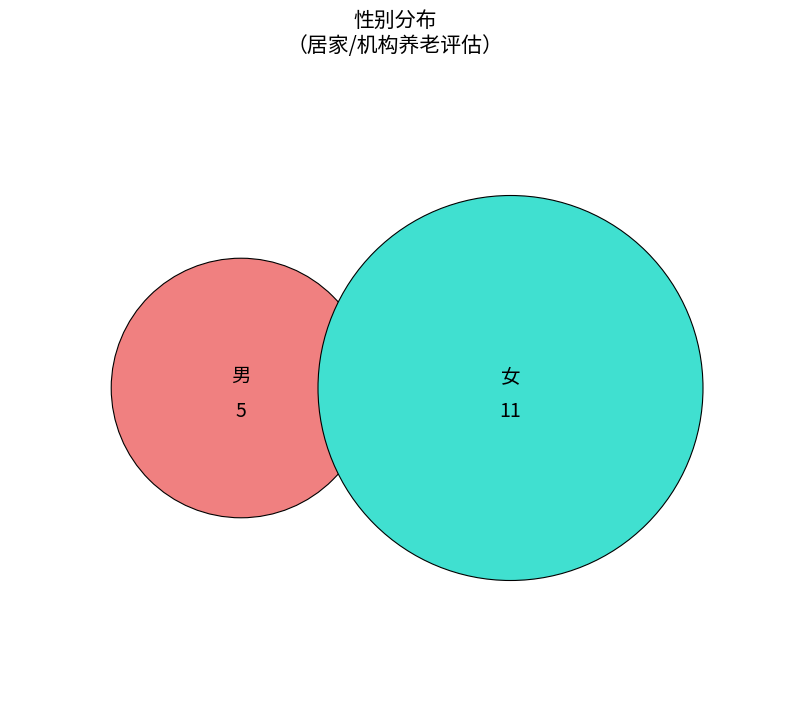

Which category has the smallest portion of the pie?

男